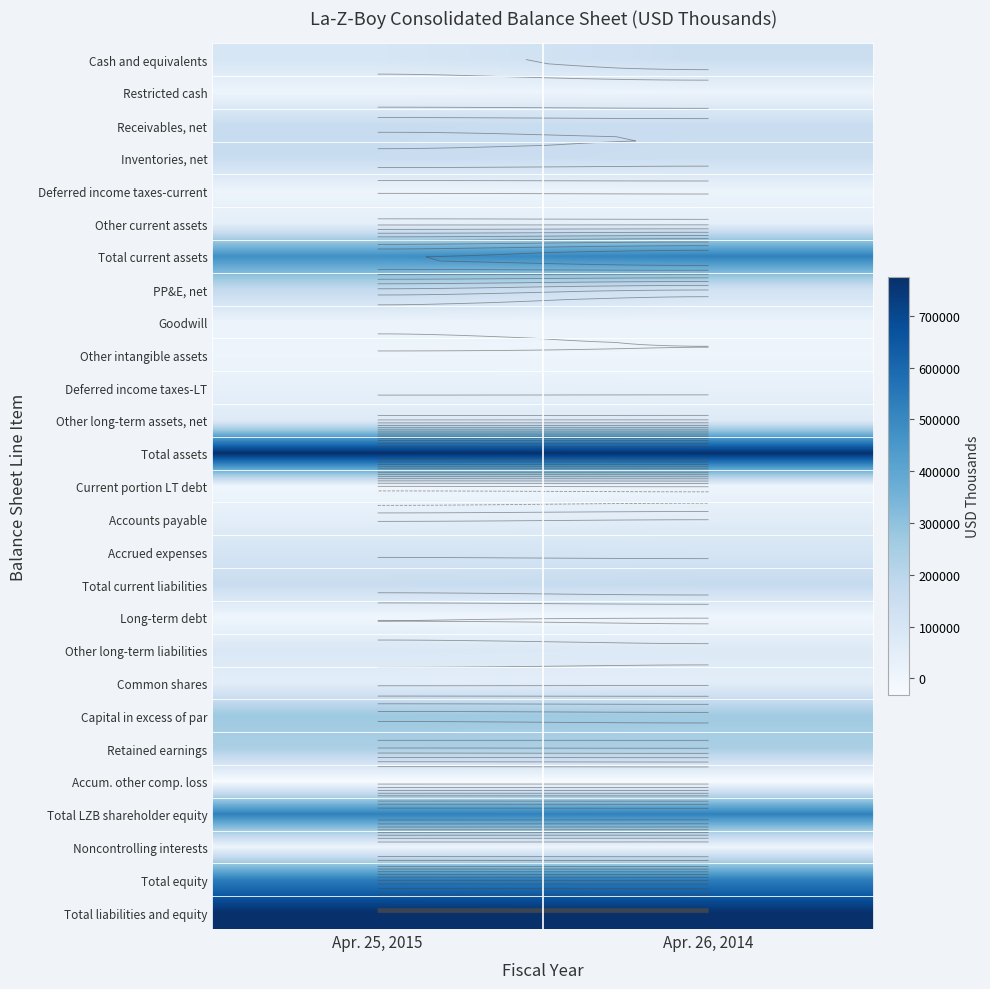

Which series has the widest spread of values?

Cash and equivalents